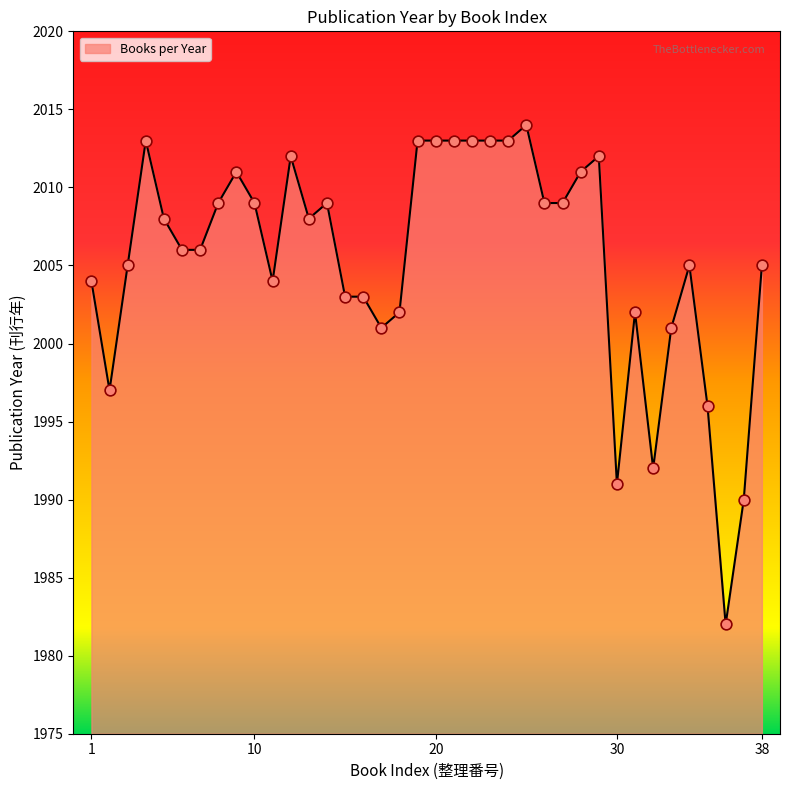

What is the greatest value displayed?

2014